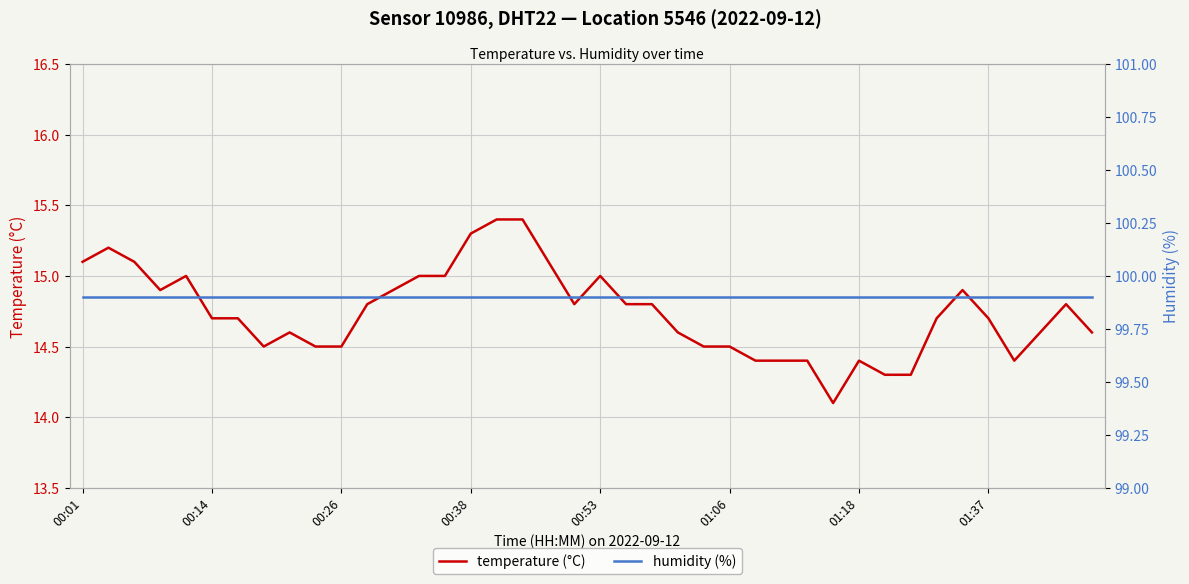

True or false: humidity (%) and temperature (°C) intersect in this chart.

False